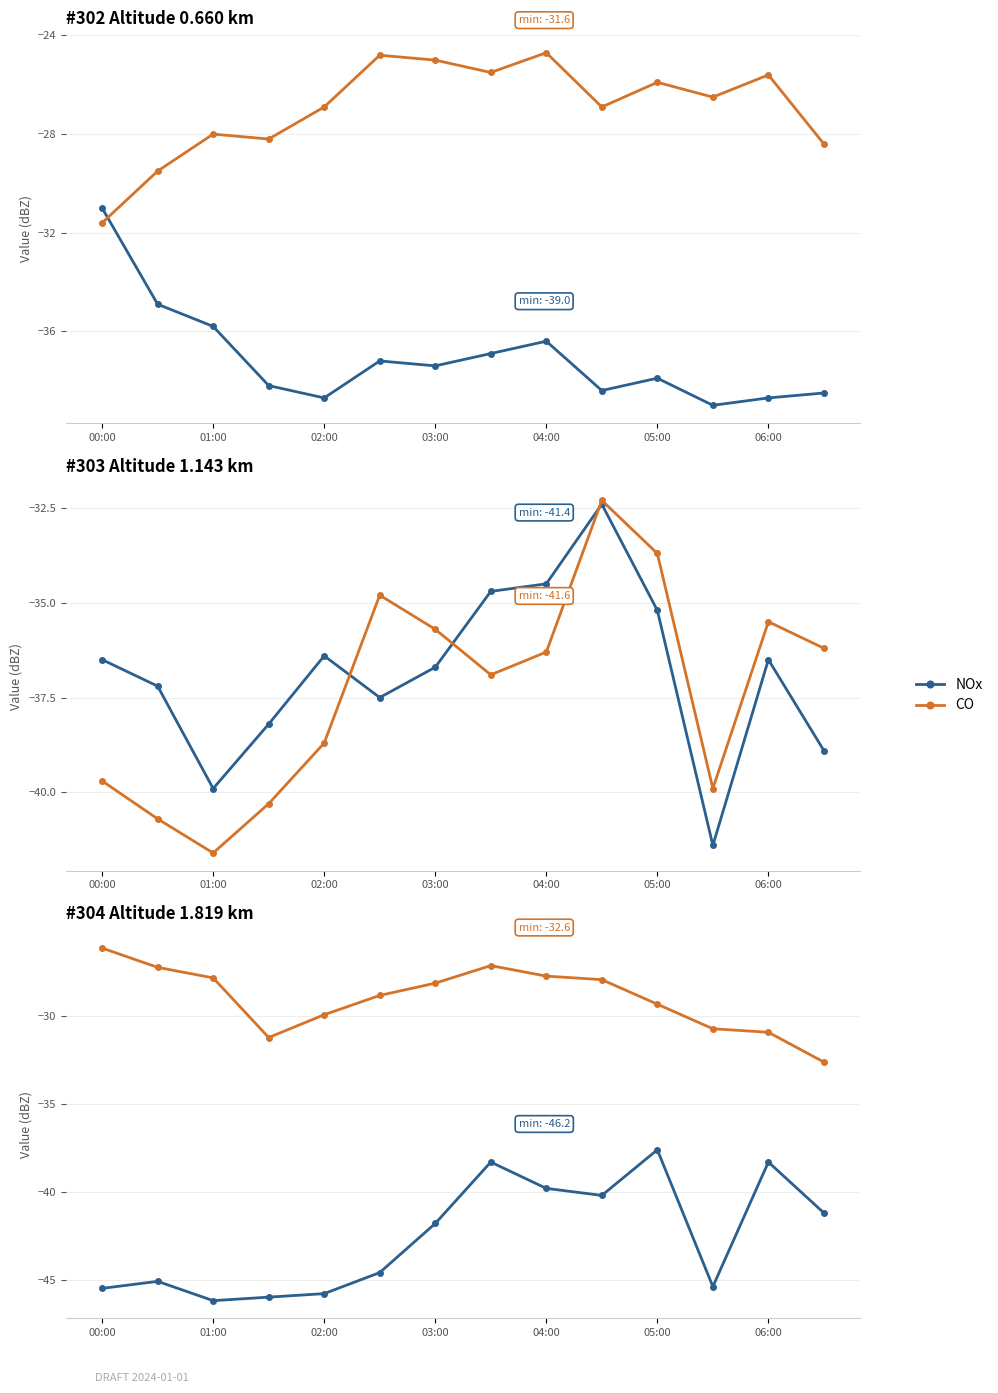

Which series has the largest total across all categories?

CO